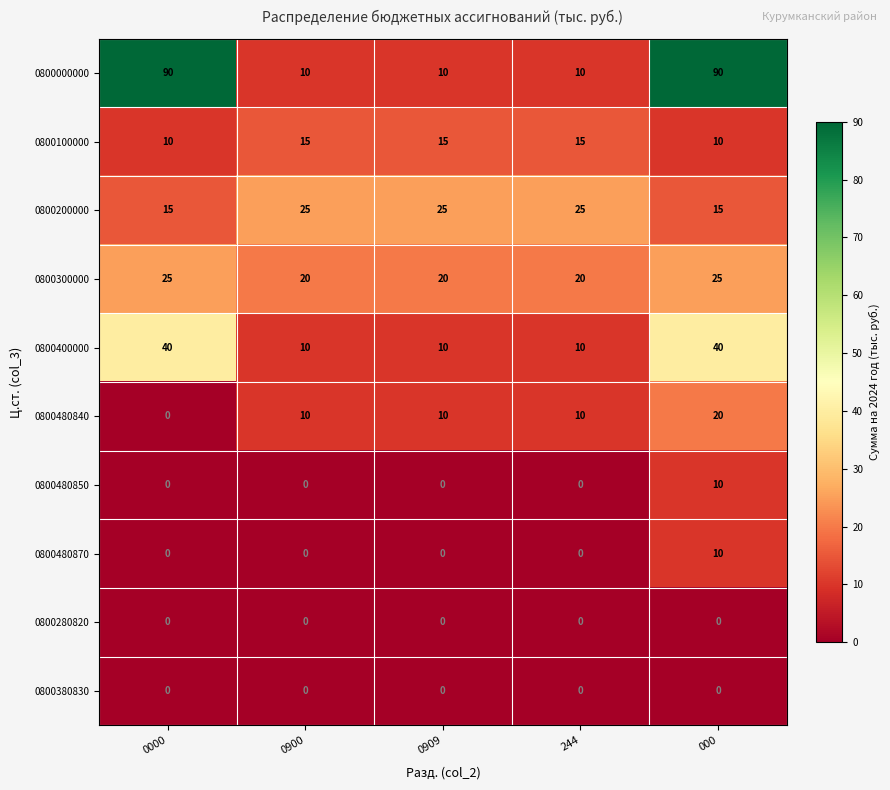

How many data points does each series have?

5